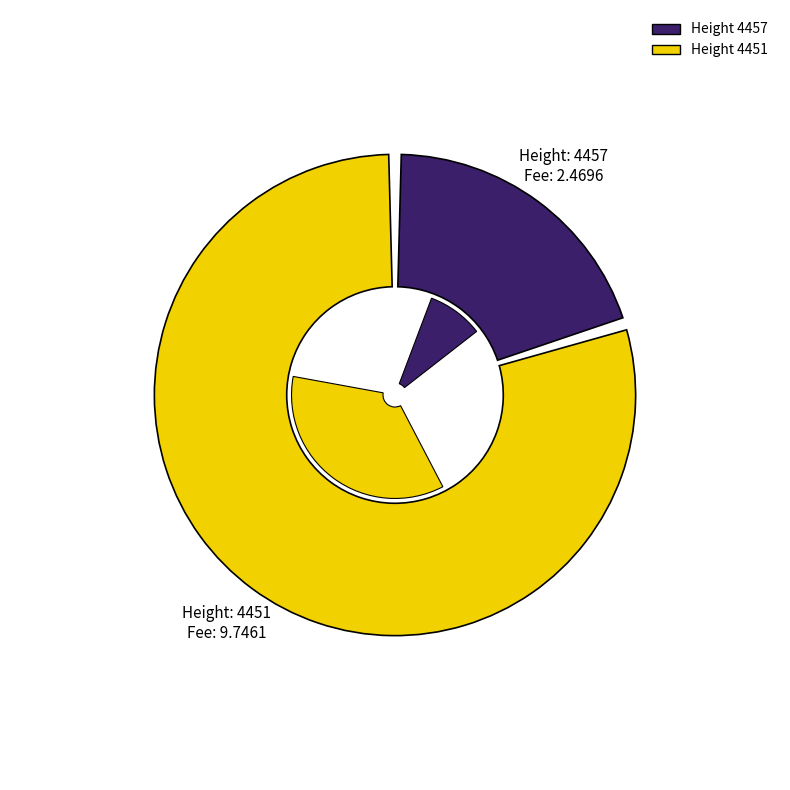

How many slices are in this pie chart?

2